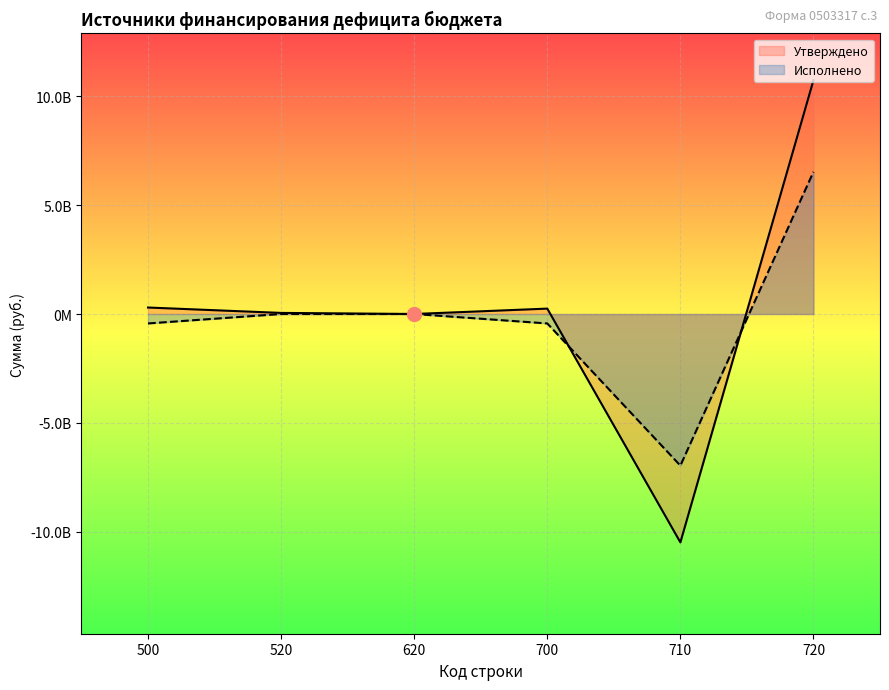

At which category is the sum across all series the highest?

720